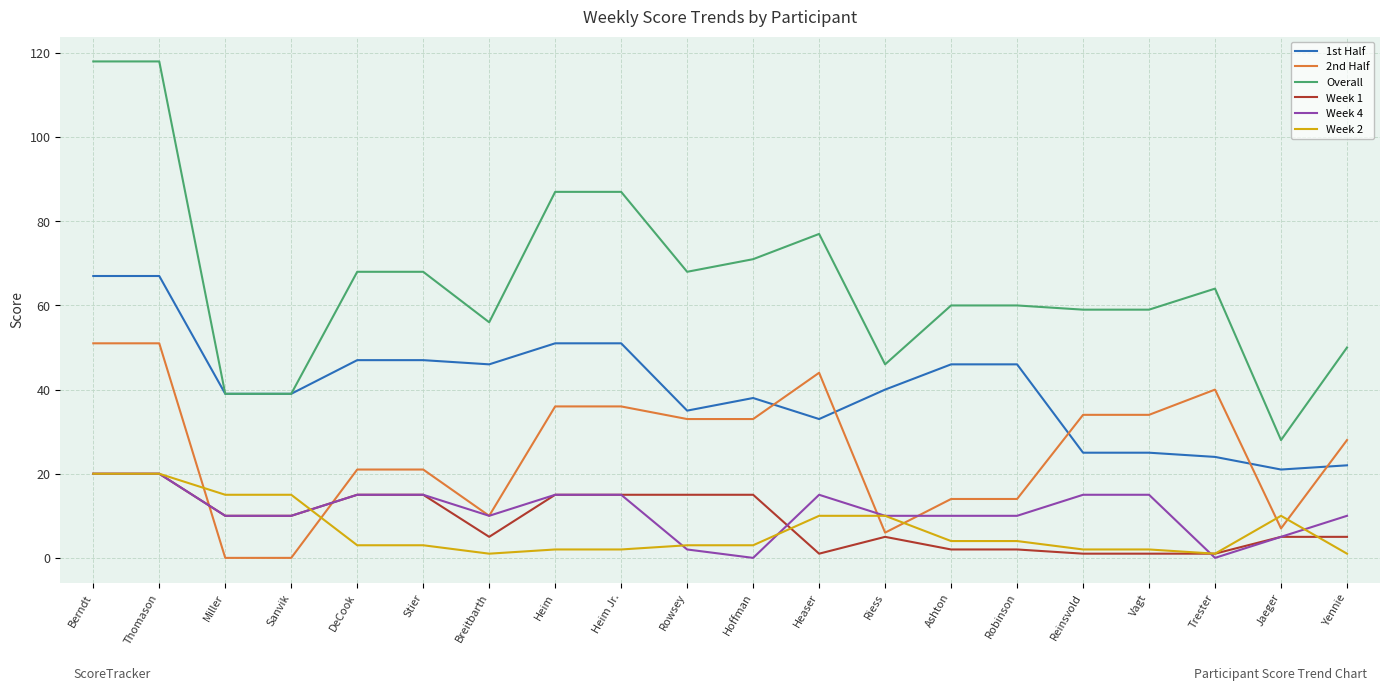

Is it true that Week 2 equals 3 at Hoffman?

True